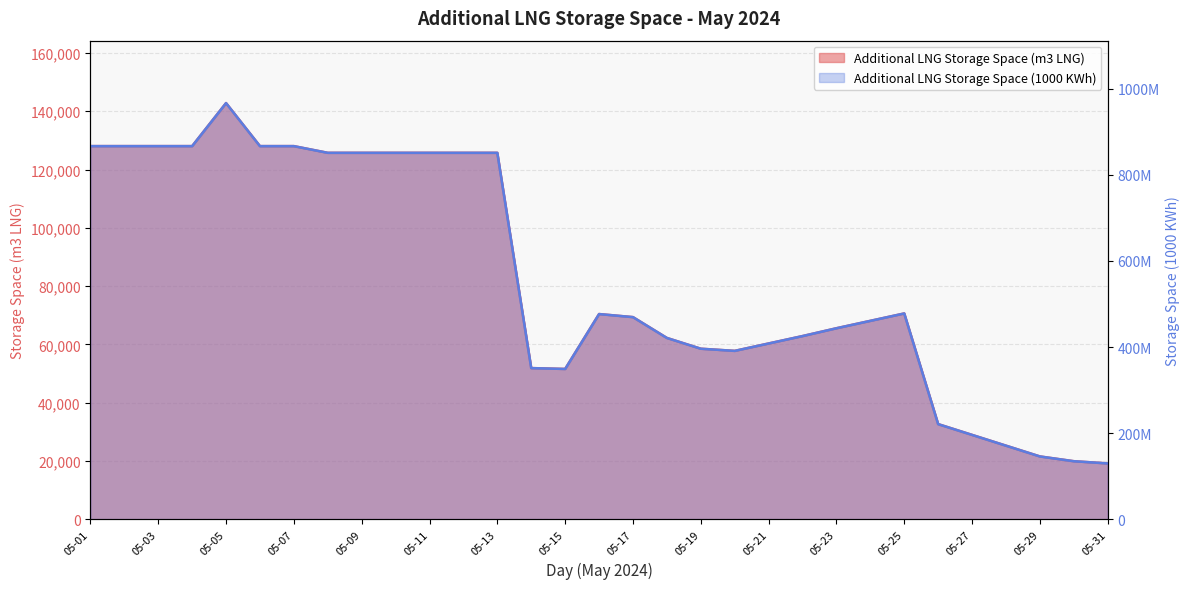

Between 05-03 and 05-11, which series saw the biggest shift?

Additional LNG Storage Space (1000 KWh)